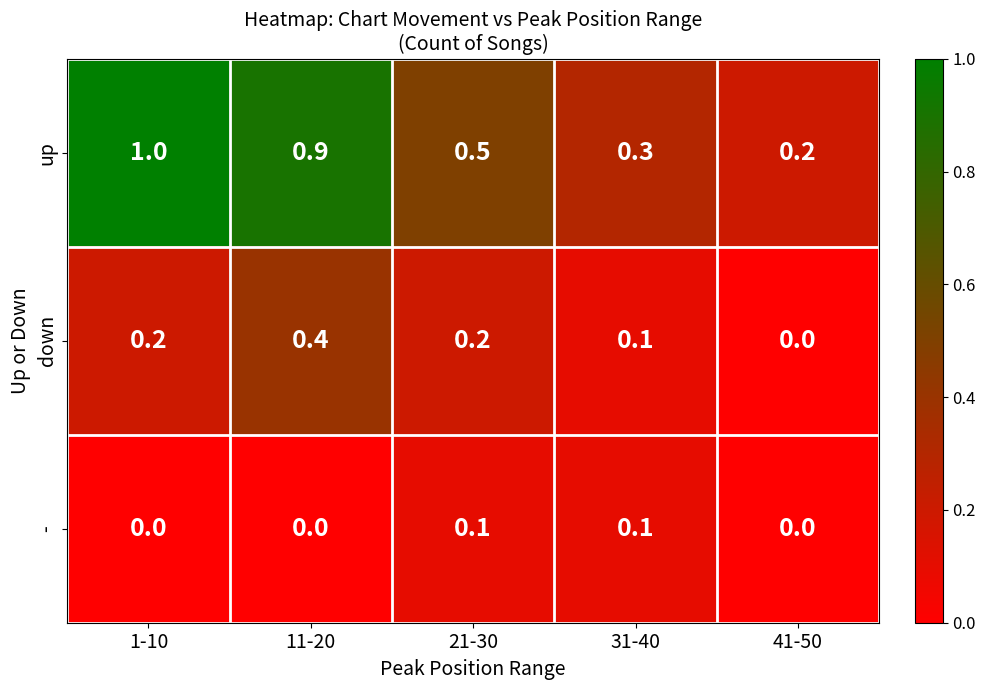

List the series in order of their peak value, lowest first.

-, down, up